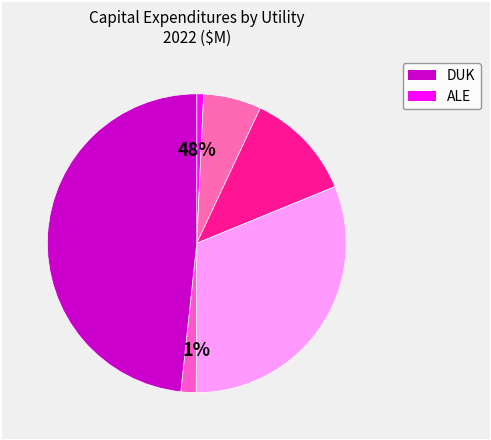

Which has a higher value, AEE or DUK?

DUK